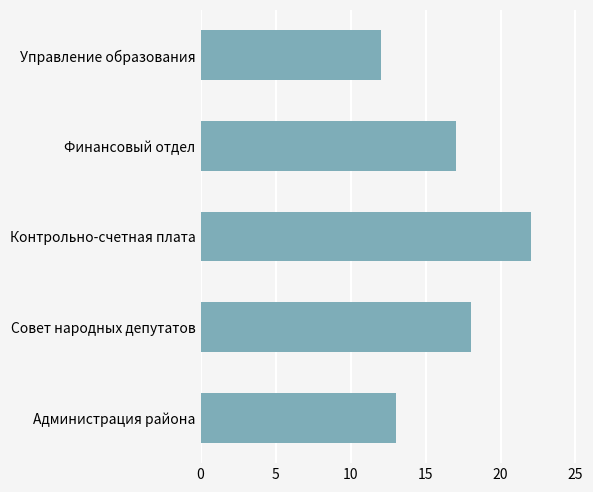

Reading top to bottom, list all the values displayed in this chart.

12	17	22	18	13